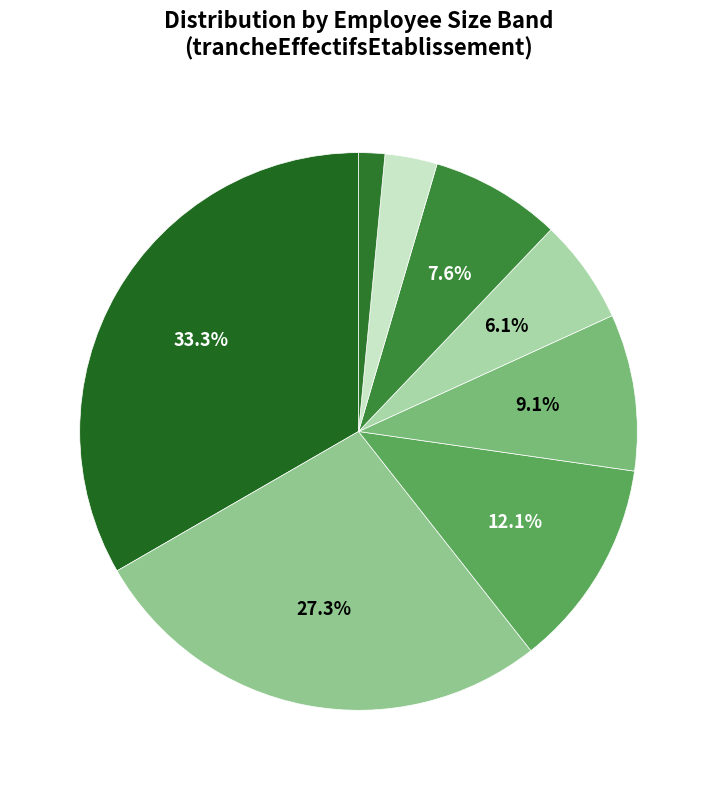

How many slices are in this pie chart?

8